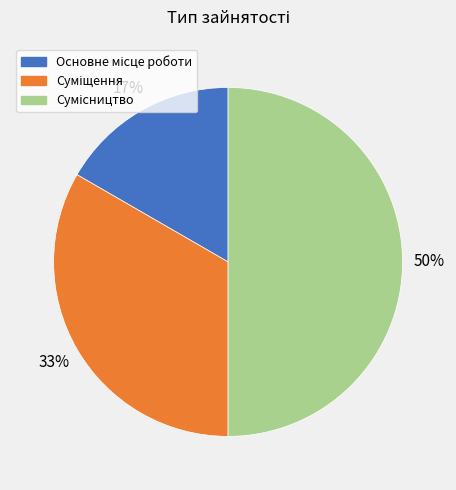

To the nearest percent, what is the average slice percentage?

33%